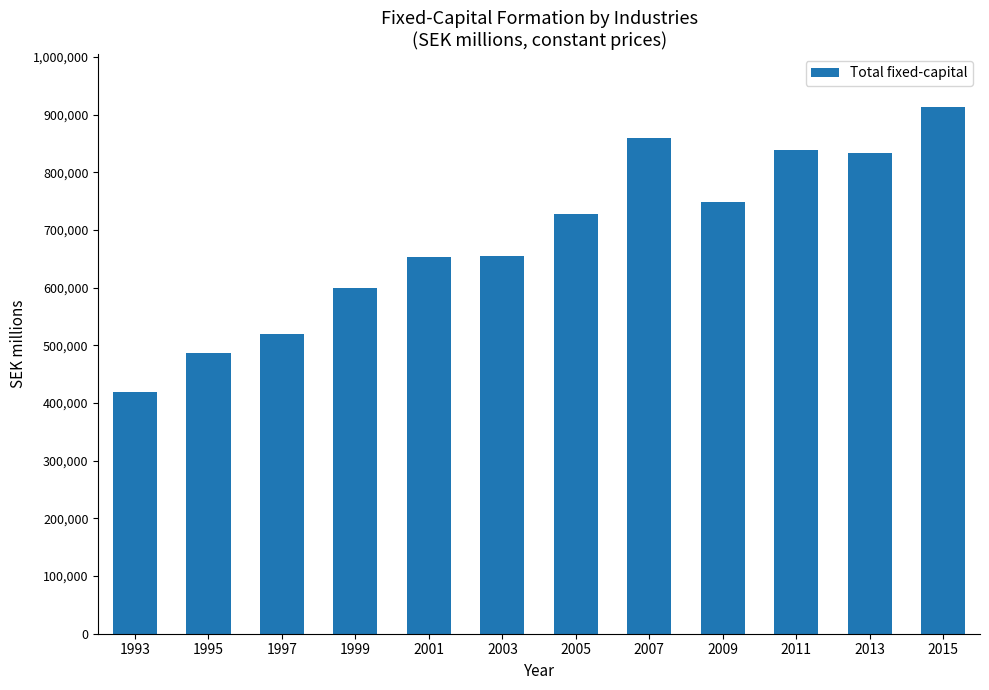

Approximately how many times larger is the value at 2001 compared to 2015?

0.7